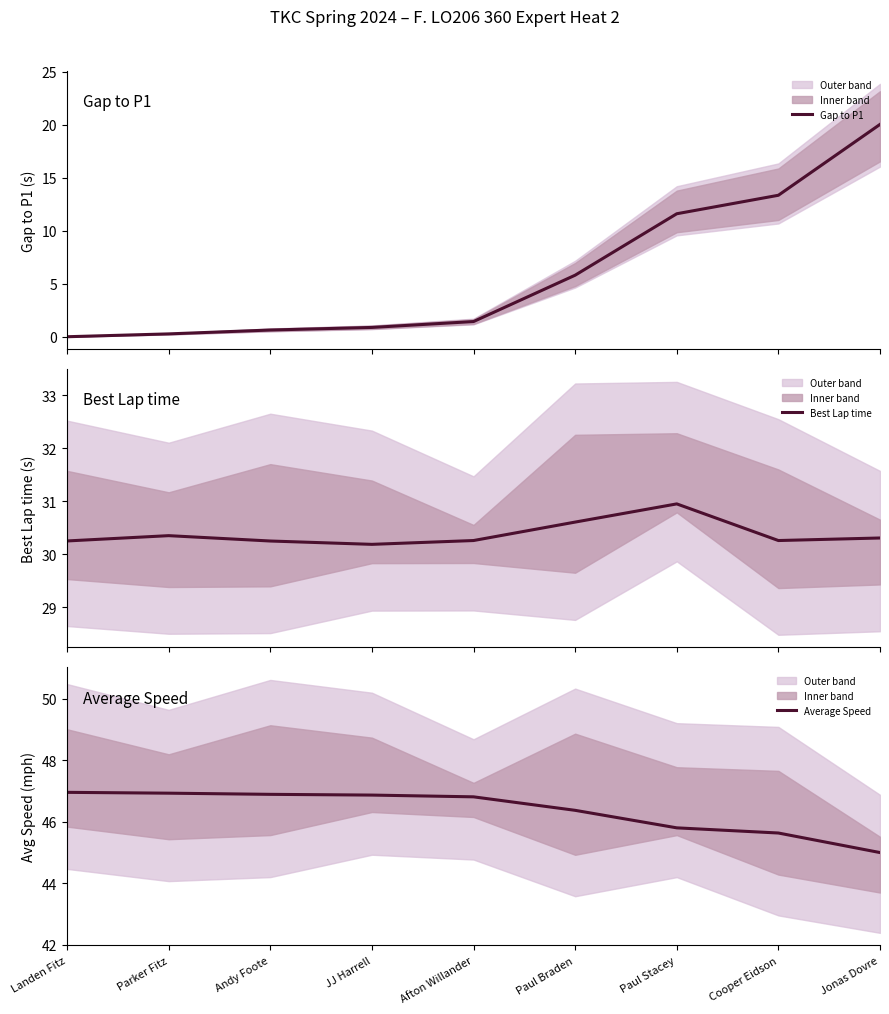

What position from the left is Landen Fitz?

1